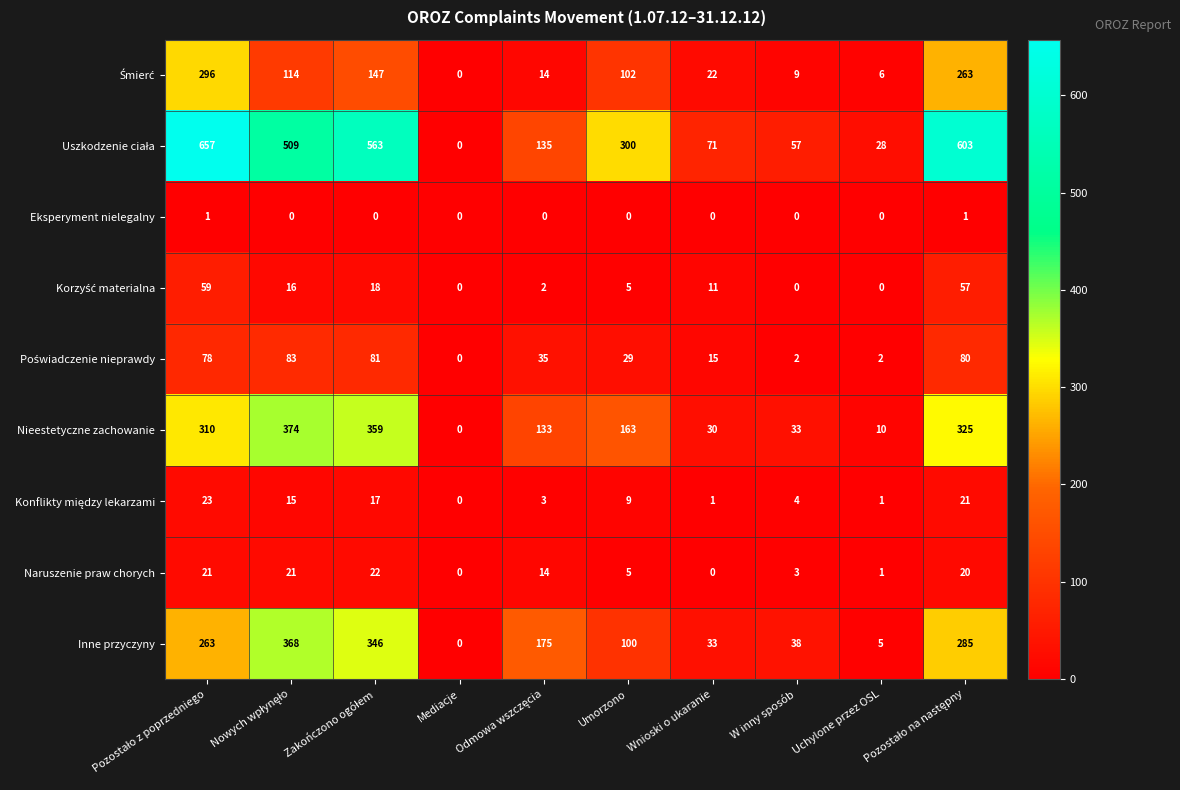

What is the total value across all series at Wnioski o ukaranie?

183